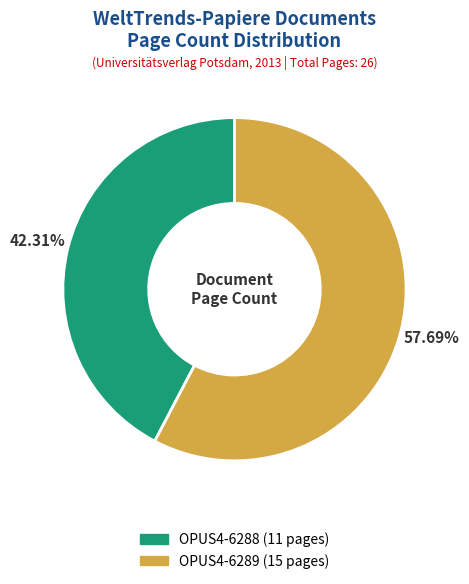

Does OPUS4-6289 represent more than half of the total?

Yes